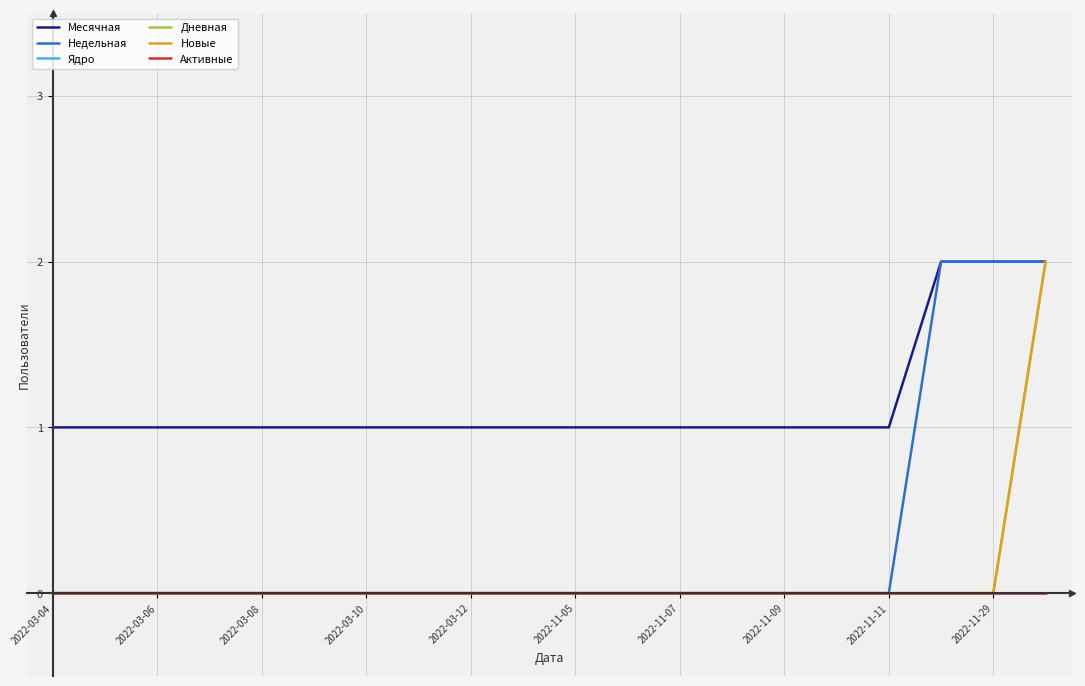

What is the sum of all Дневная values?

2